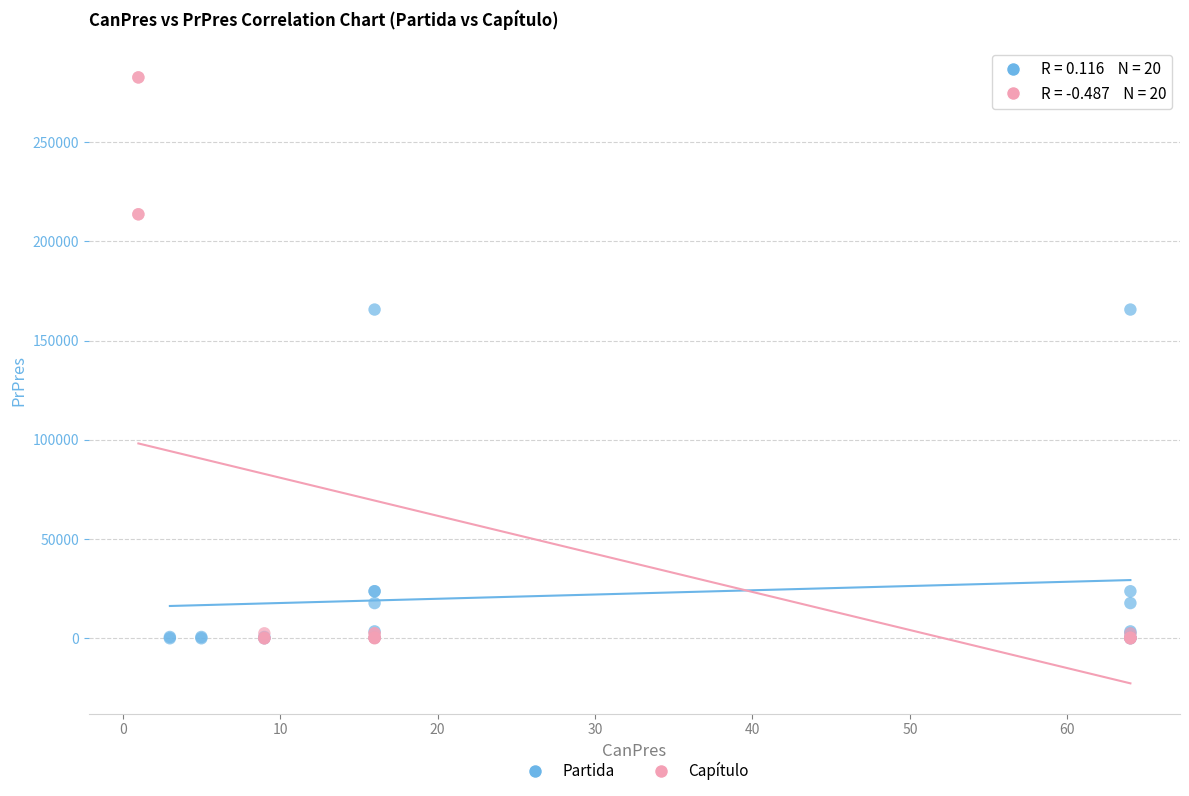

Which series has the widest spread of Y values?

Capítulo